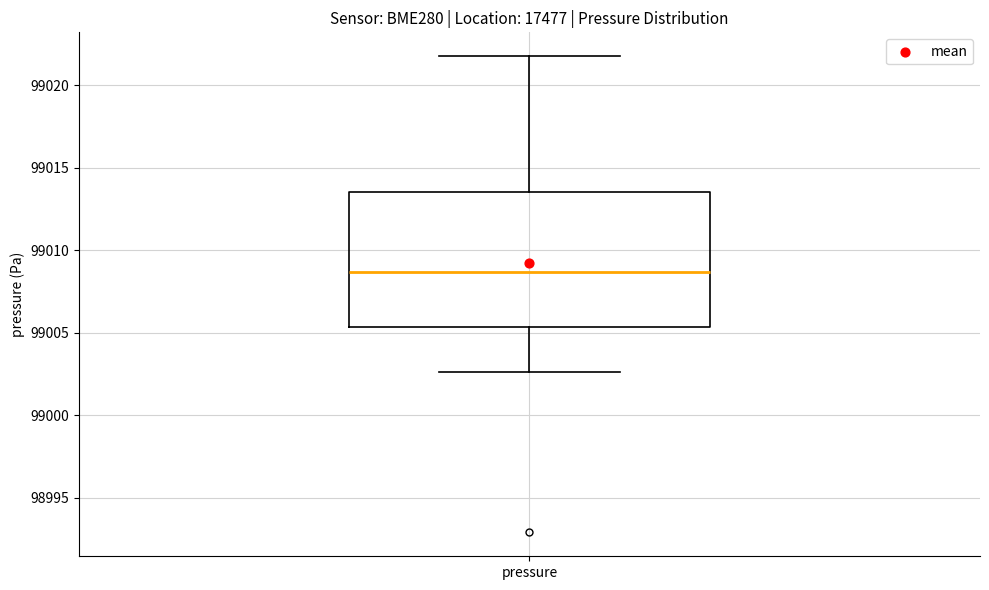

Read this box plot against the y-axis: the position of the median line, the range covered by the box, and the ends of both whiskers. The values are not printed on the chart, so give them approximately, as read against the axis.

median 99008.5, box 99005.5 to 99013.5, whiskers 99002.5 to 99022.0